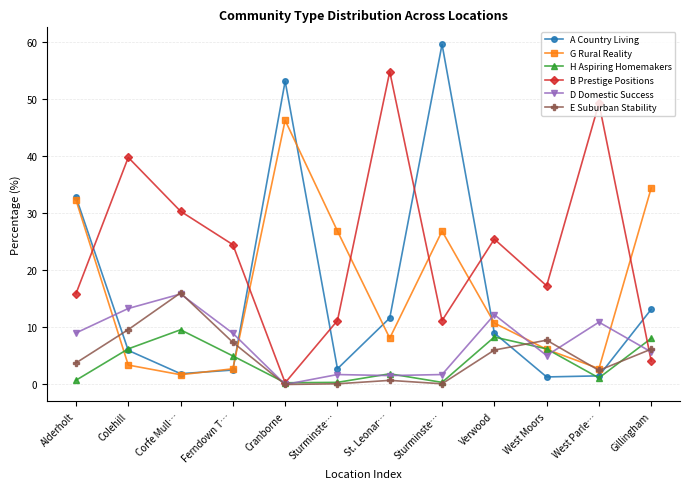

Reading right to left, what are all the values shown in this chart?

A Country Living: 13.2	1.5	1.3	9.0	59.6	11.6	2.8	53.1	2.5	1.9	6.0	32.8
G Rural Reality: 34.4	2.8	6.2	10.8	26.9	8.1	26.9	46.3	2.8	1.7	3.4	32.3
H Aspiring Homemakers: 8.1	1.1	6.2	8.3	0.4	1.9	0.4	0.3	5.0	9.6	6.2	0.7
B Prestige Positions: 4.1	49.2	17.3	25.5	11.2	54.8	11.2	0.3	24.5	30.3	39.8	15.9
D Domestic Success: 5.7	10.9	5.1	12.2	1.7	1.6	1.7	0.0	9.0	15.8	13.3	9.0
E Suburban Stability: 6.2	2.5	7.8	6.0	0.1	0.7	0.1	0.0	7.4	16.0	9.6	3.8